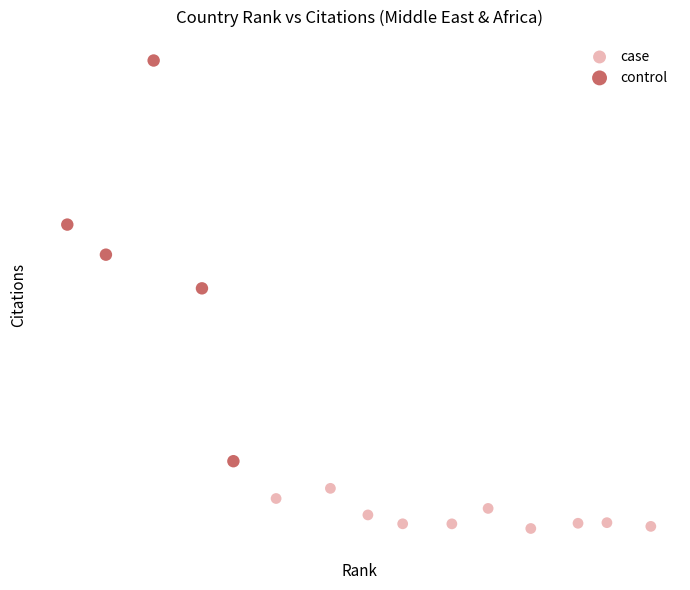

What are all the series names shown in the legend?

case, control